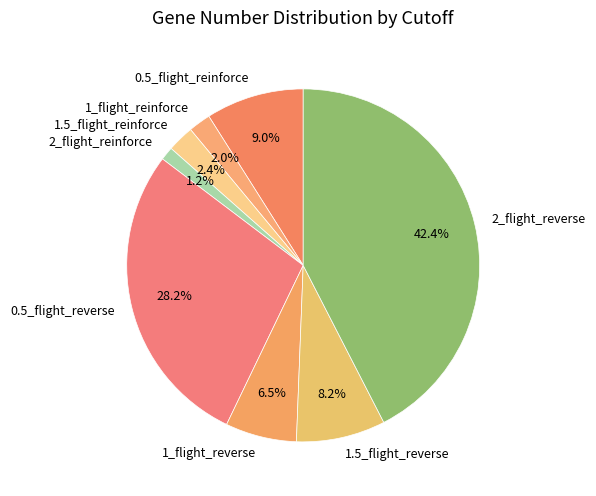

Is the sum of 1.5_flight_reinforce and 2_flight_reinforce greater than half?

No